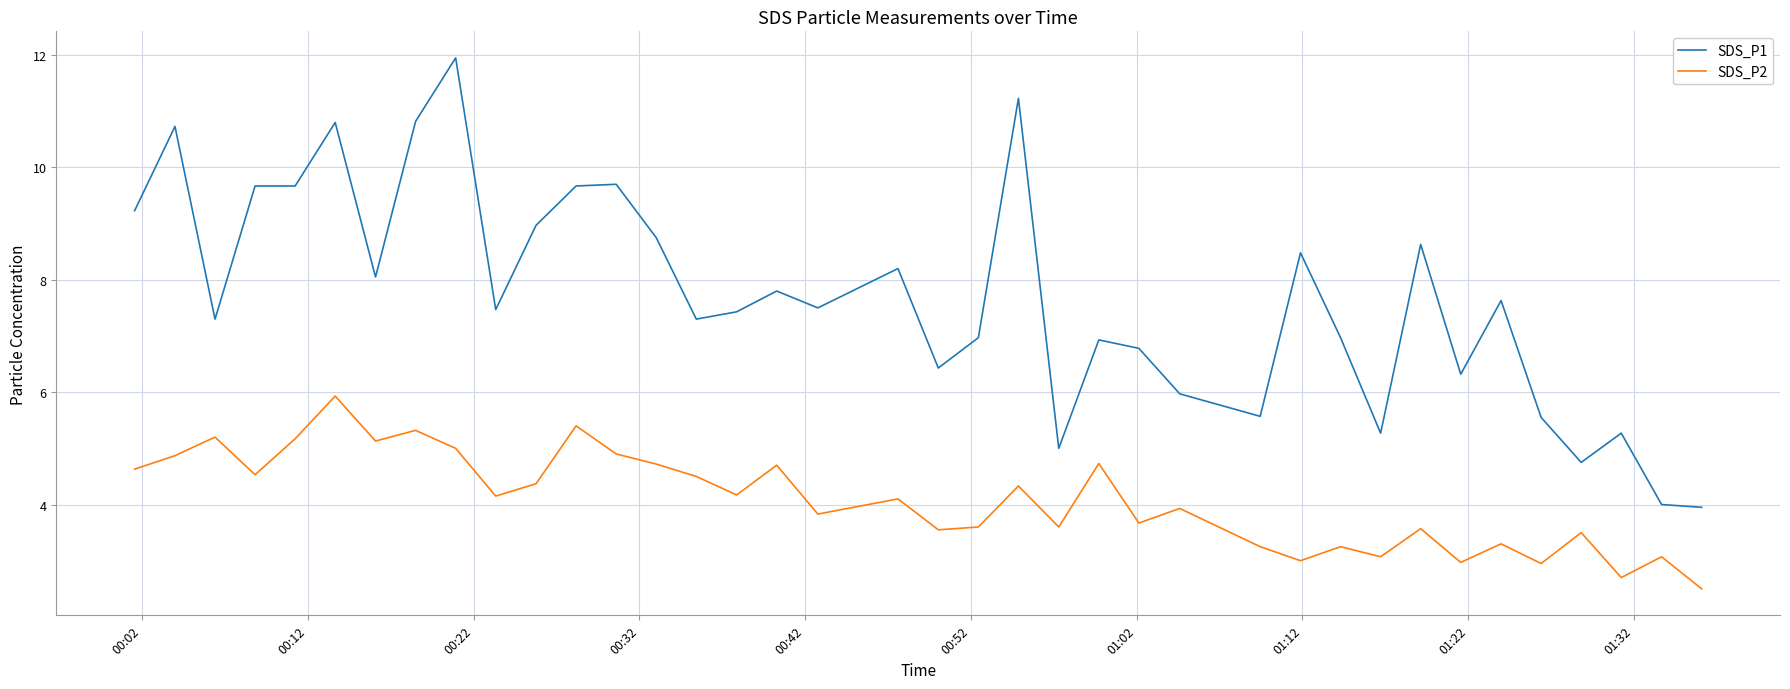

What is the difference between the maximum and minimum values in the SDS_P2 series?

3.4